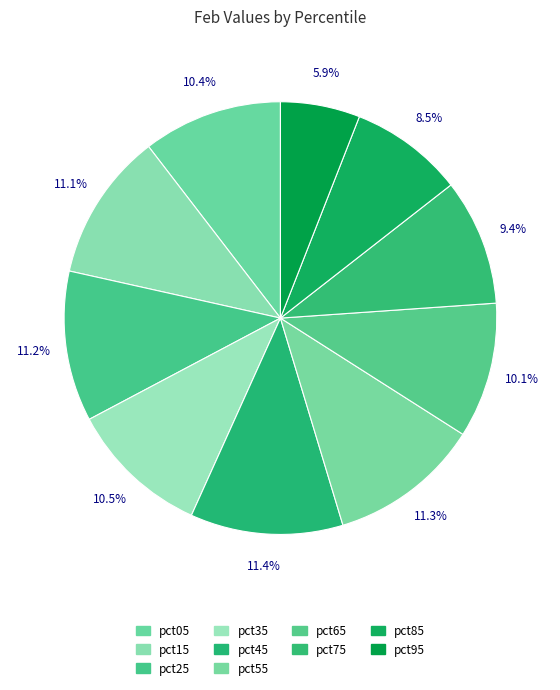

How many slices are in this pie chart?

10